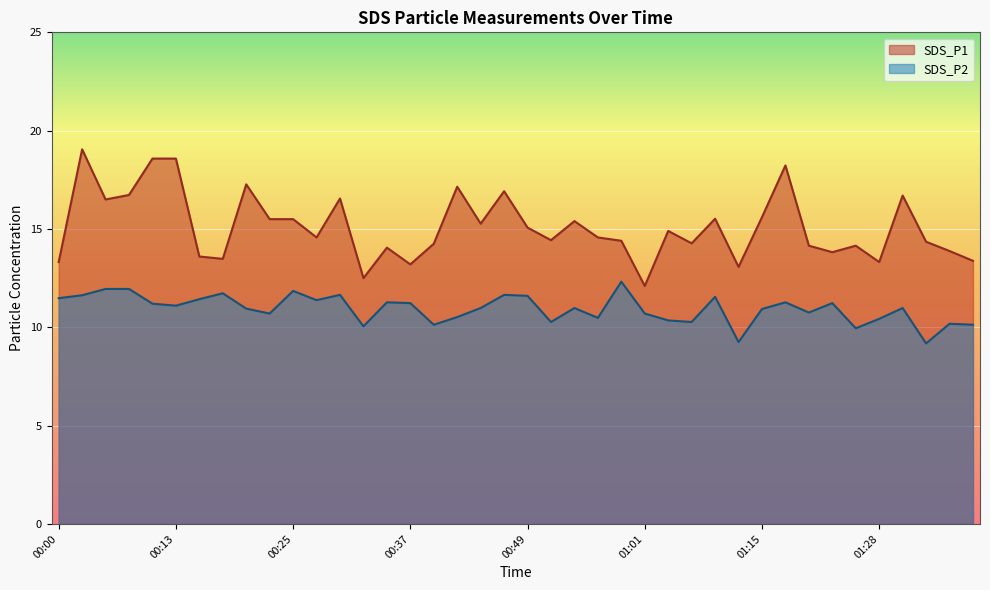

True or false: SDS_P2 has a value of 11.2 at 01:22.

True